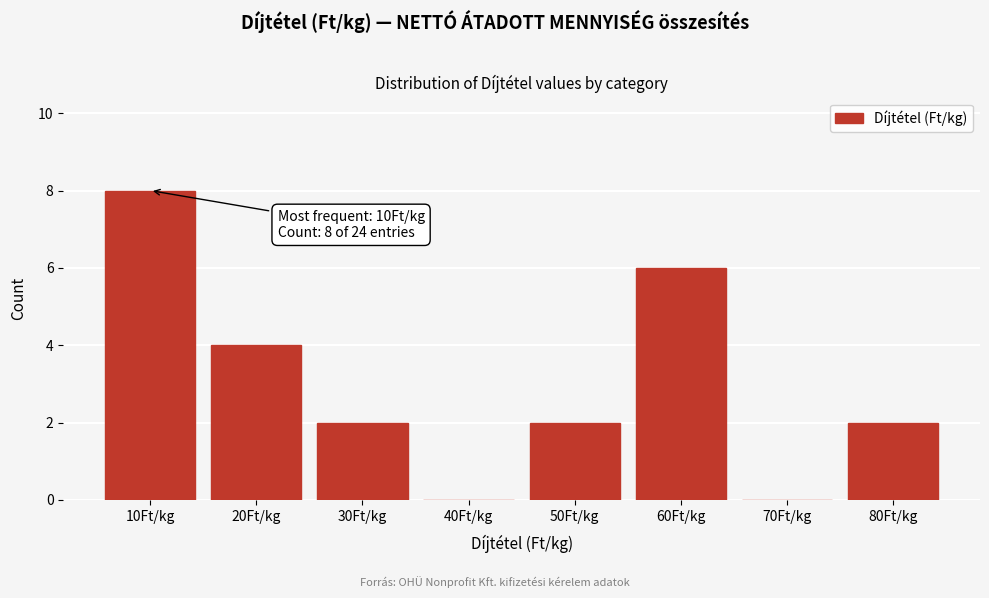

Reading left to right, transcribe all the data shown in this chart.

10Ft/kg=8	20Ft/kg=4	30Ft/kg=2	40Ft/kg=0	50Ft/kg=2	60Ft/kg=6	70Ft/kg=0	80Ft/kg=2